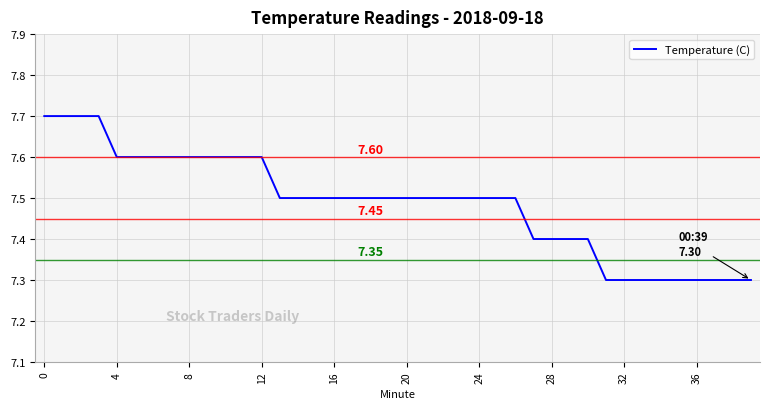

What is the difference between the maximum and minimum values?

0.4